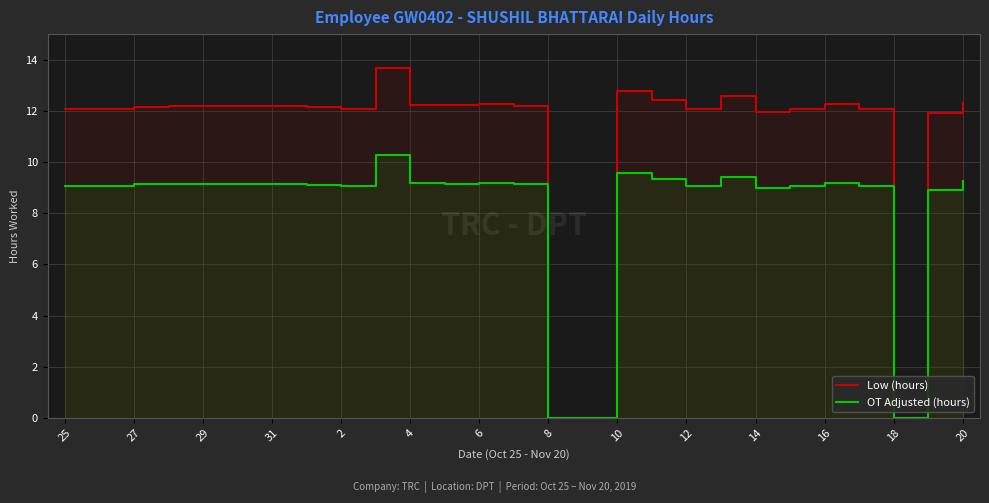

In OT Adjusted (hours), how many points are higher than both neighbors (excluding endpoints)?

6